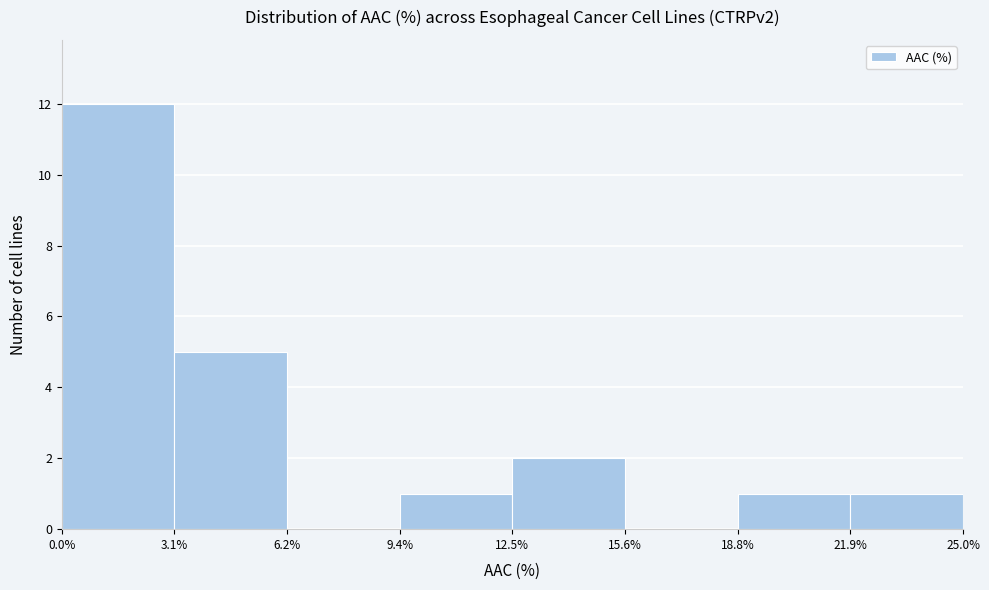

What is the height of the bar covering 21.9% to 25.0% on the x-axis? The values are not printed on the chart, so give them approximately, as read against the axis.

1